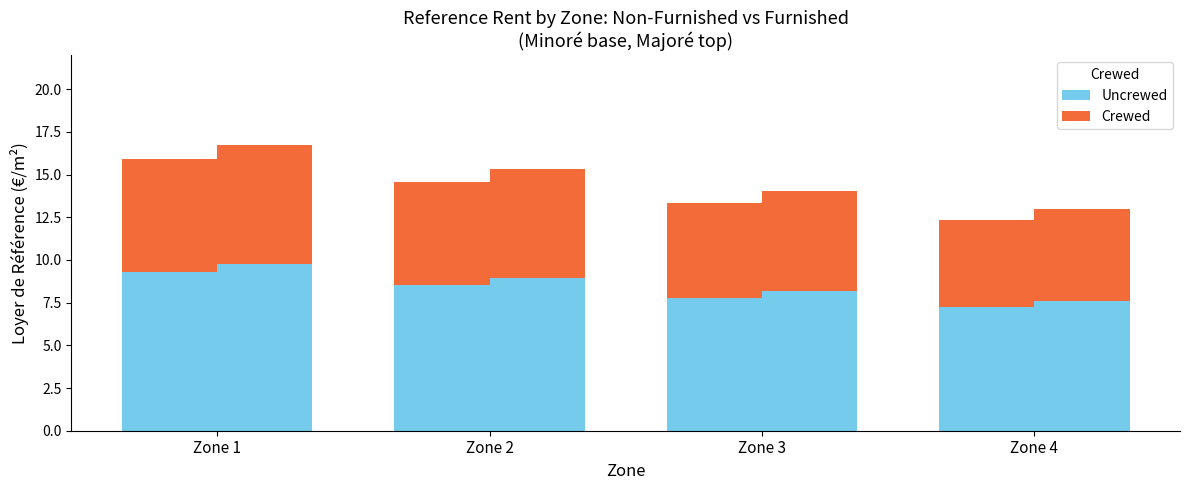

At which label does Uncrewed first exceed 8?

Zone 1